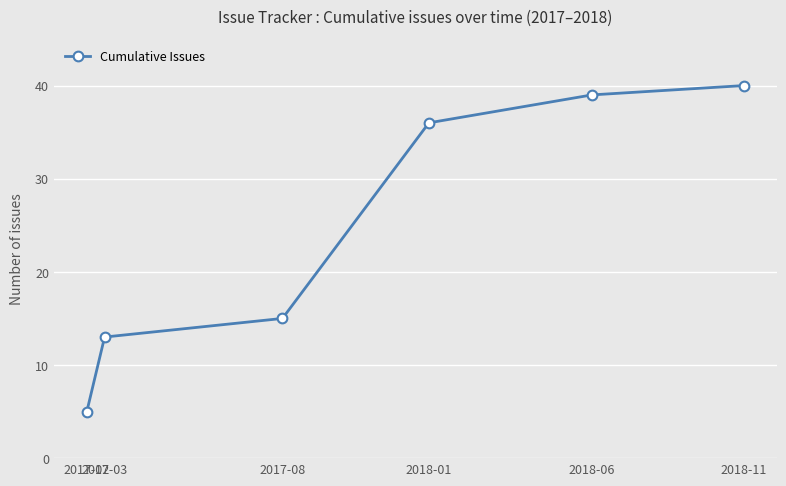

Reading right to left, extract all data points from this chart.

2018-11=40	2018-06=39	2018-01=36	2017-08=15	2017-03=13	2017-02=5